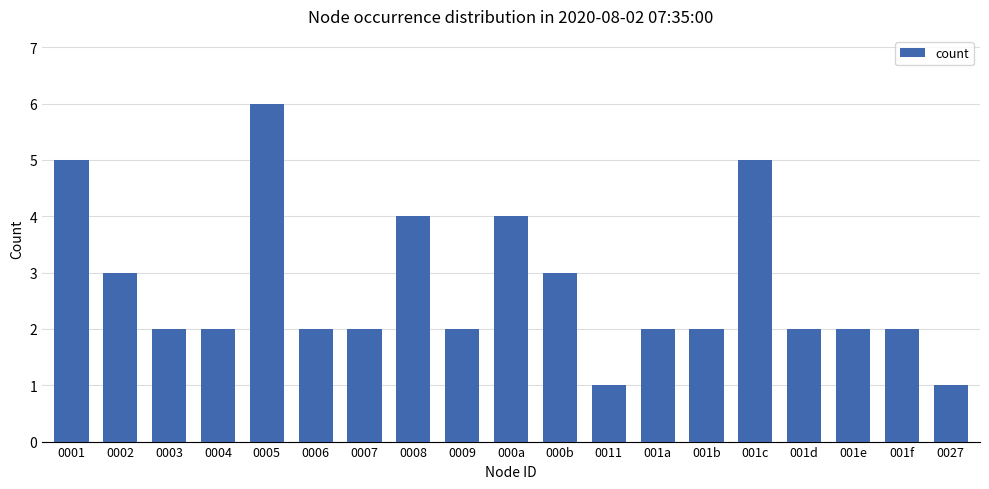

Which label corresponds to the largest value in the chart?

0005